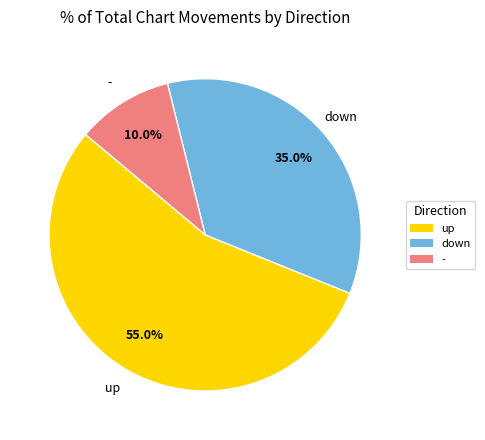

To the nearest percent, what is the combined percentage of up and -?

65%